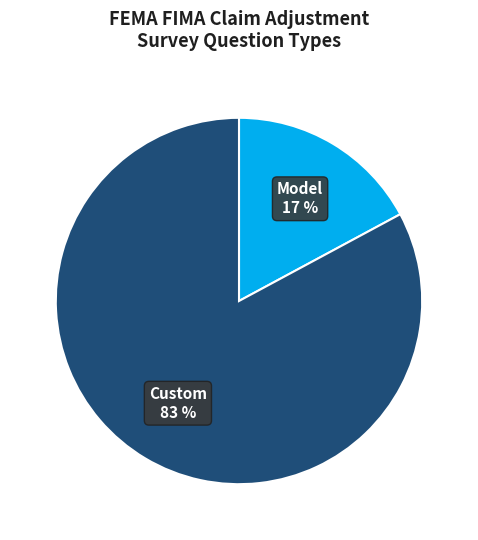

Which slice represents more than half of the pie?

Custom